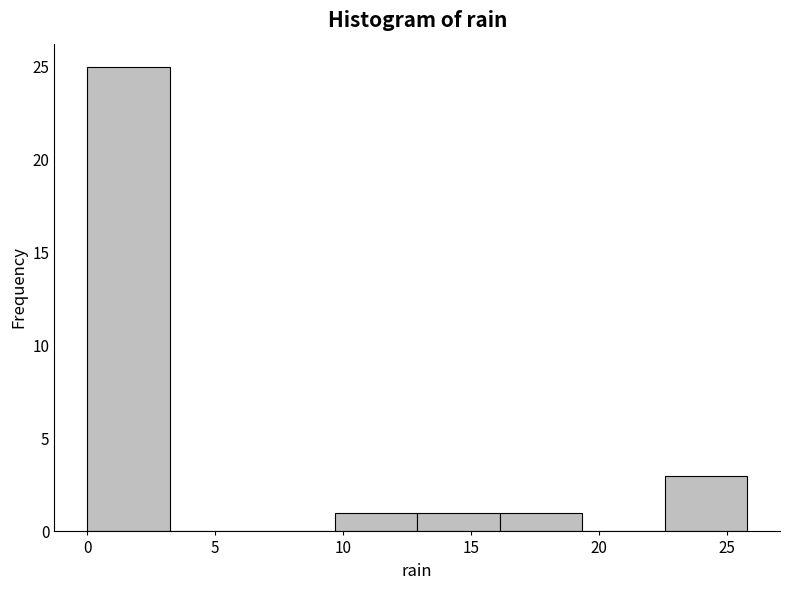

Reading left to right, transcribe this chart: for each bar, give the range it covers on the x-axis and its height. Neither the bar edges nor the heights are printed on the chart, so give them approximately, as read against the axes.

0.0 to 3.0: 25
3.0 to 6.5: 0
6.5 to 9.5: 0
9.5 to 13.0: 1
13.0 to 16.0: 1
16.0 to 19.5: 1
19.5 to 22.5: 0
22.5 to 26.0: 3